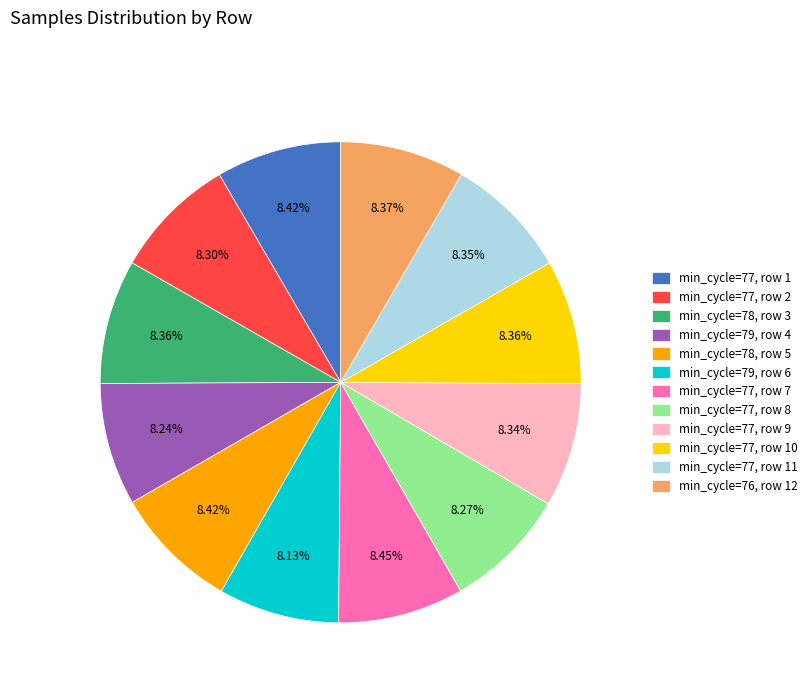

Is the sum of min_cycle=76, row 12 and min_cycle=77, row 2 greater than half?

No